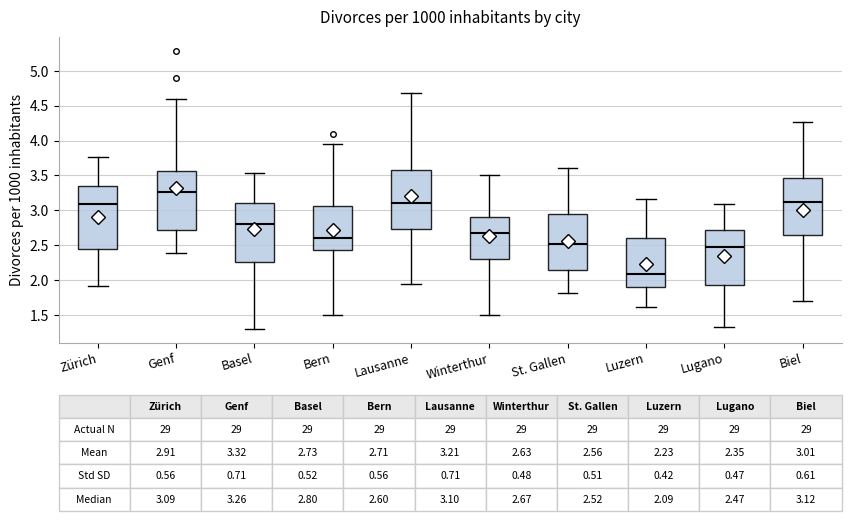

Which box's median line is the lowest?

Luzern